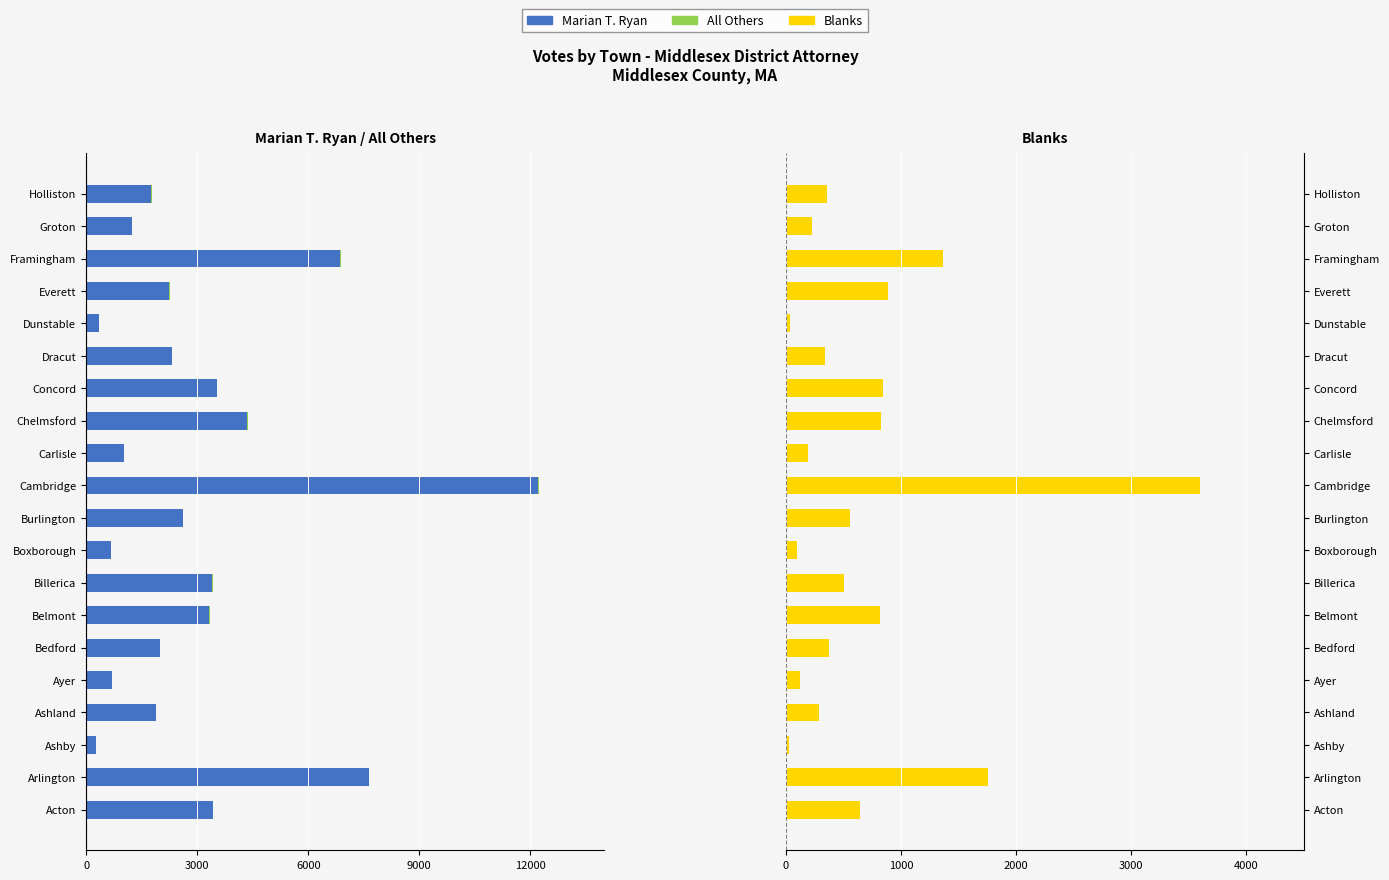

Are the bars horizontal?

Yes